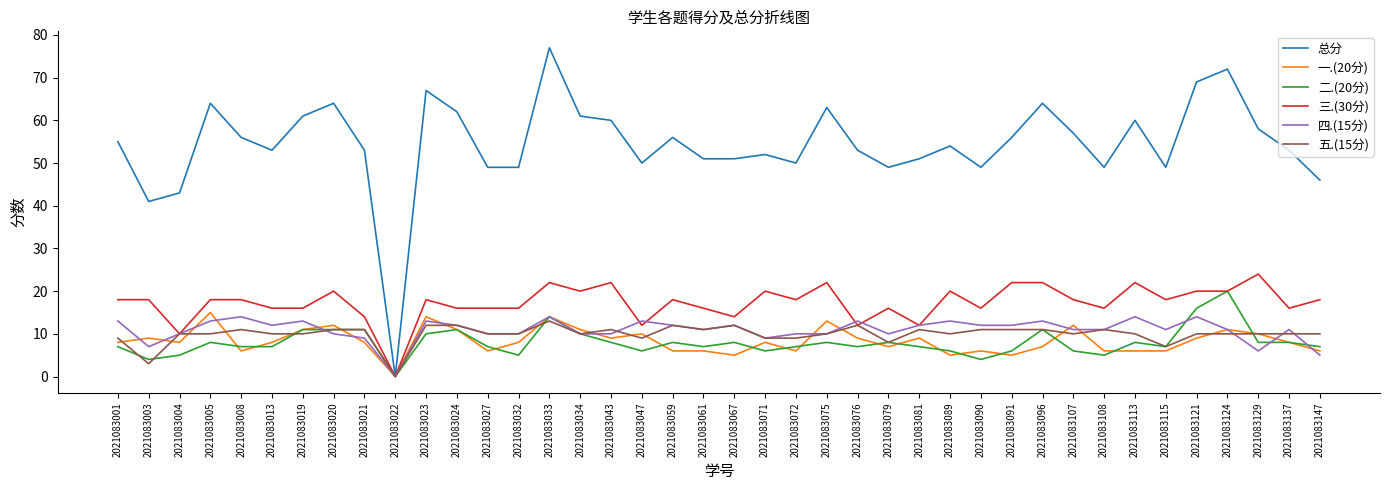

At how many categories does at least one series exceed 20?

39